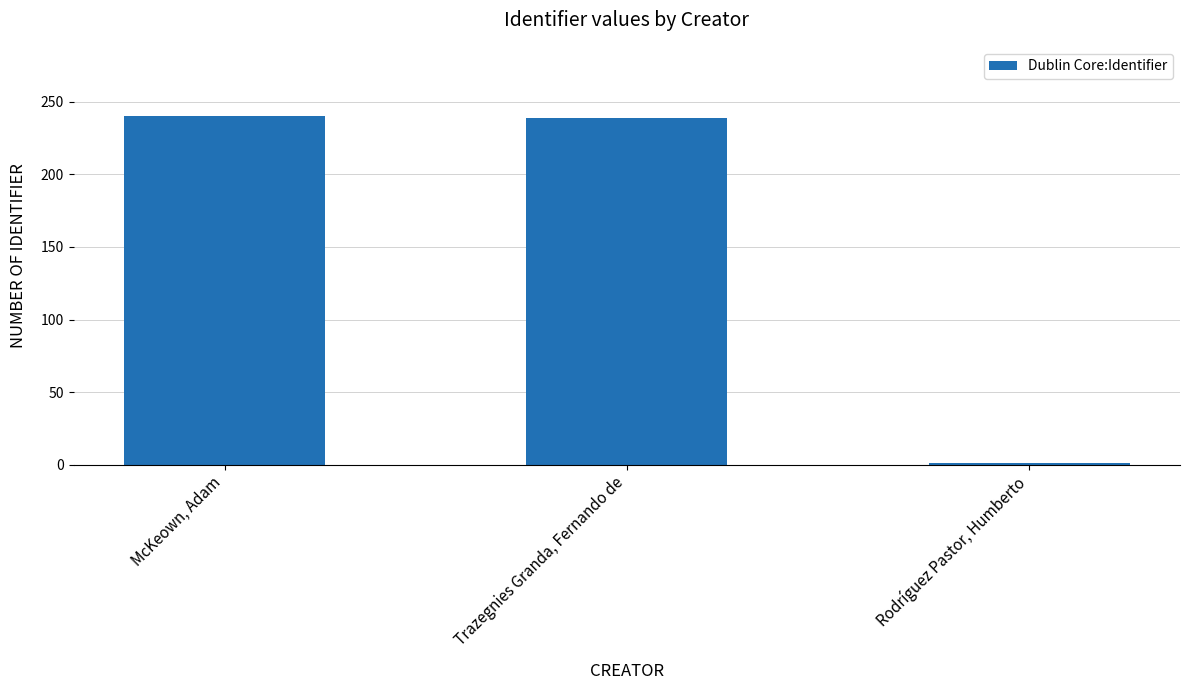

Is it true that the value at Trazegnies Granda, Fernando de is 354?

False